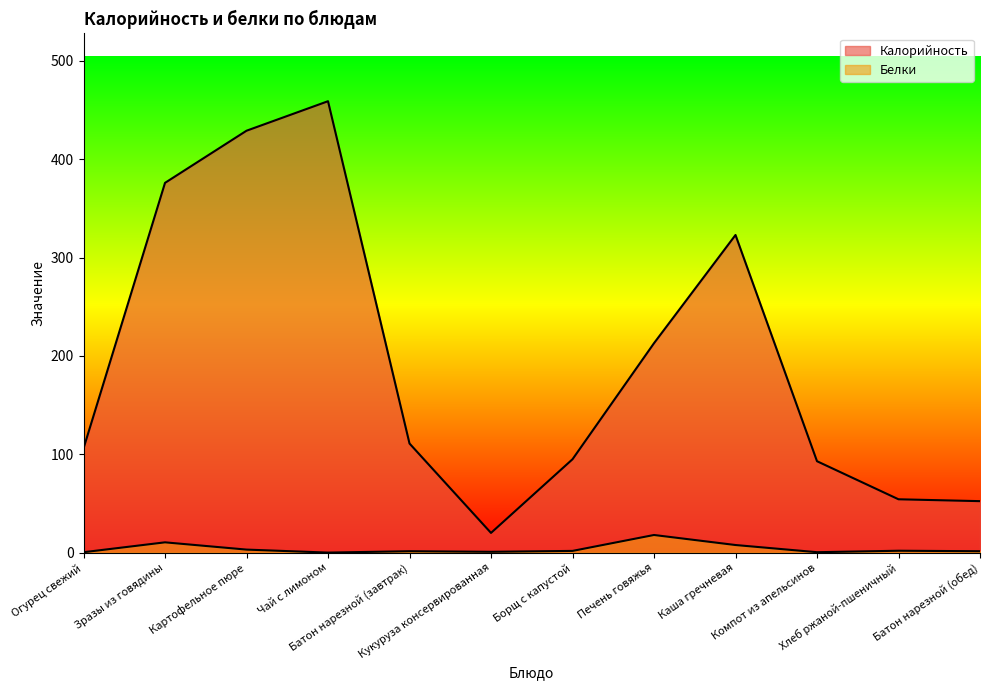

True or false: Калорийность has more than 1 interior local peaks.

True